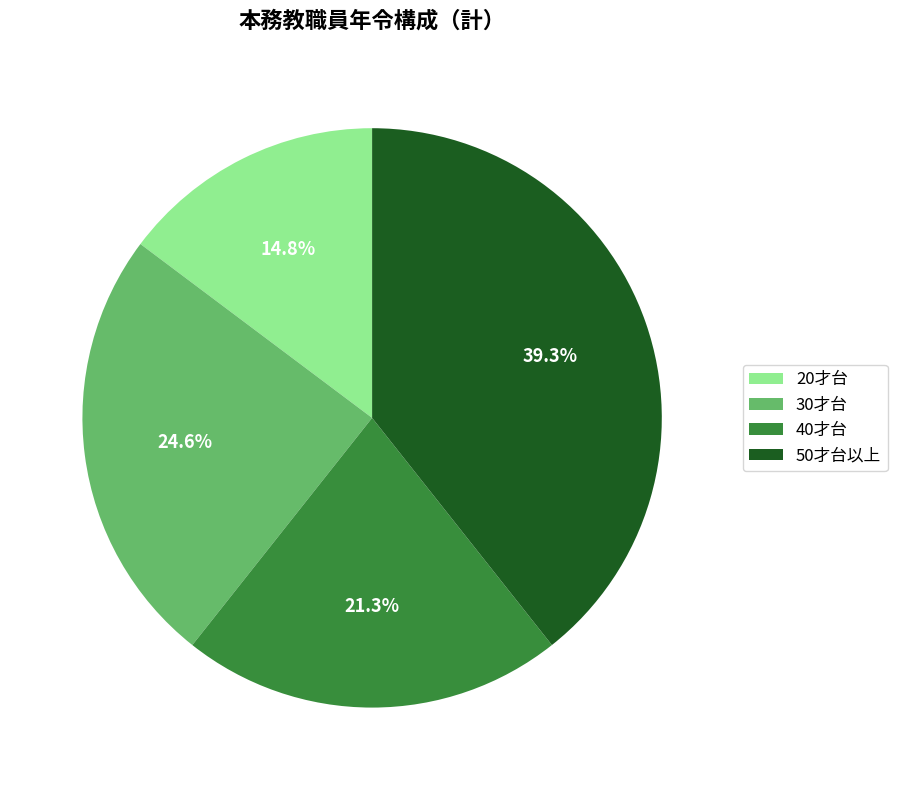

Does 40才台 represent more than half of the total?

No